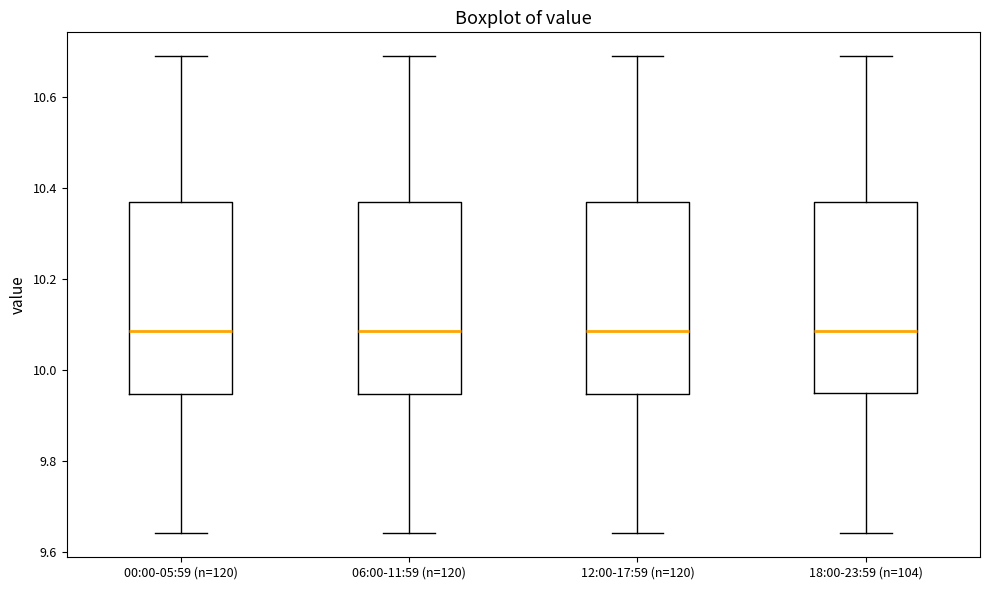

Reading left to right, transcribe this box plot: for each box, give where its median line is, the range the box spans, and where its two whiskers end, as read against the y-axis. The values are not printed on the chart, so give them approximately, as read against the axis.

00:00-05:59 (n=120): median 10.08, box 9.94 to 10.38, whiskers 9.64 to 10.70
06:00-11:59 (n=120): median 10.08, box 9.94 to 10.38, whiskers 9.64 to 10.70
12:00-17:59 (n=120): median 10.08, box 9.94 to 10.38, whiskers 9.64 to 10.70
18:00-23:59 (n=104): median 10.08, box 9.96 to 10.38, whiskers 9.64 to 10.70